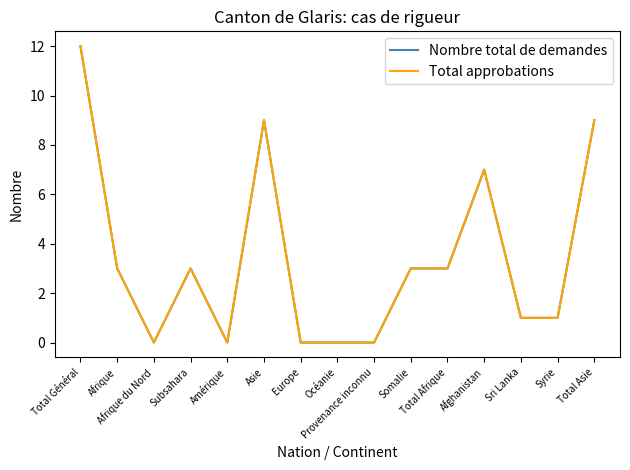

What position from the left is Sri Lanka?

13